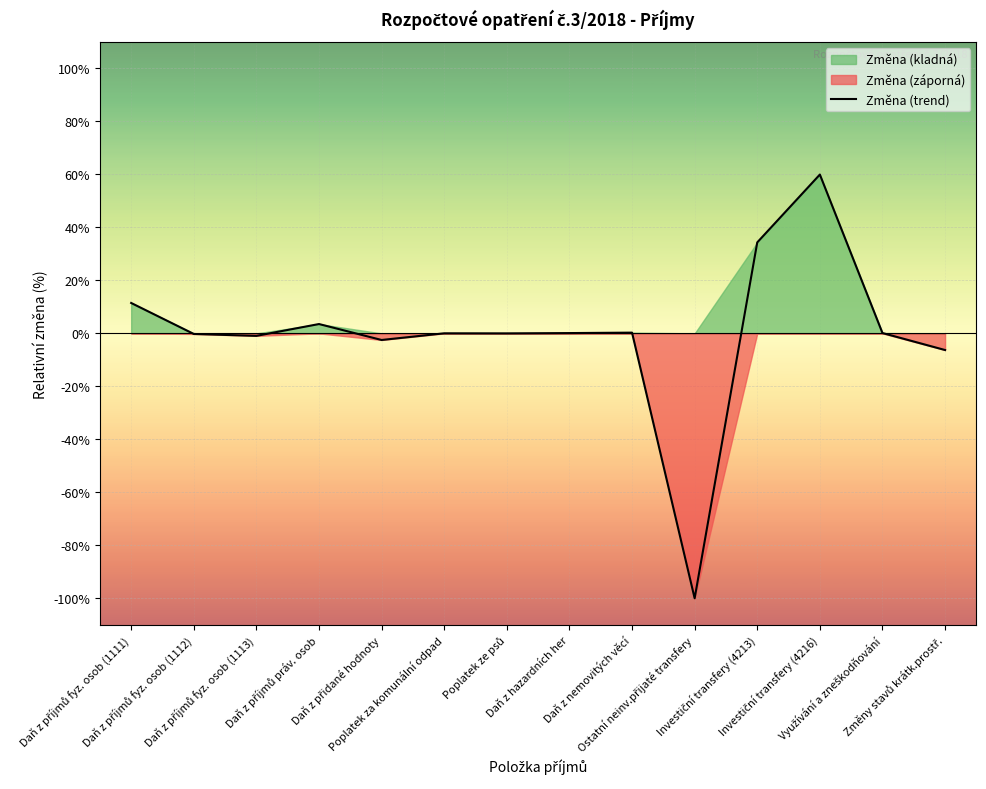

True or false: the data shows 17.7 at Daň z příjmů fyz. osob (1111).

False